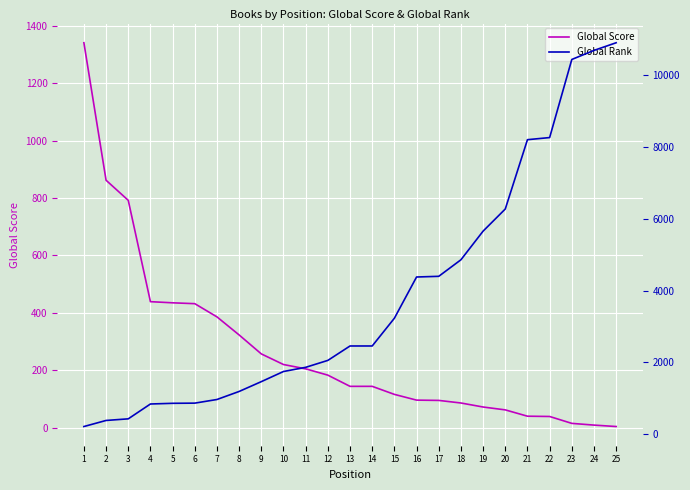

Which category has the lowest value in the Global Score series?

25